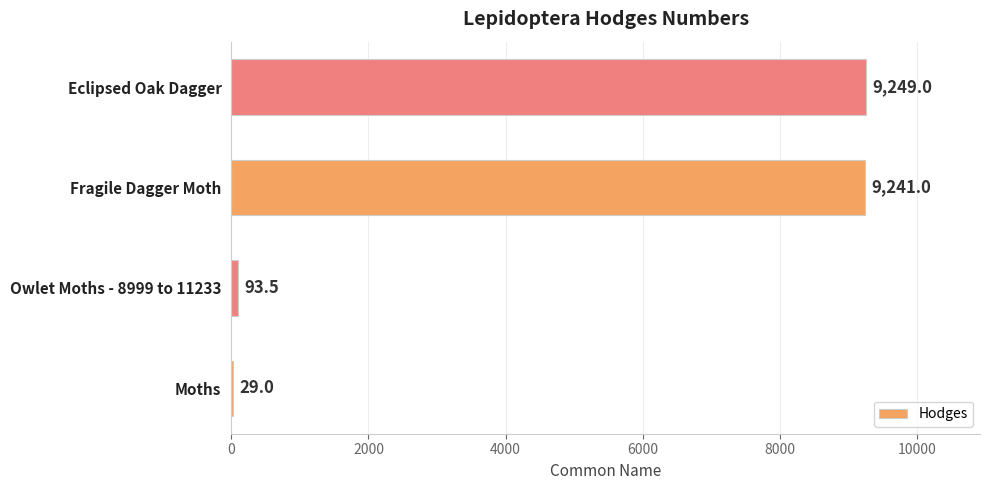

Which label corresponds to the largest value in the chart?

Eclipsed Oak Dagger